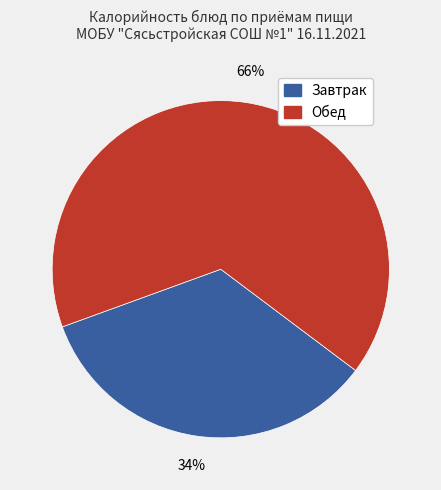

To the nearest percent, what is the average slice percentage?

50%